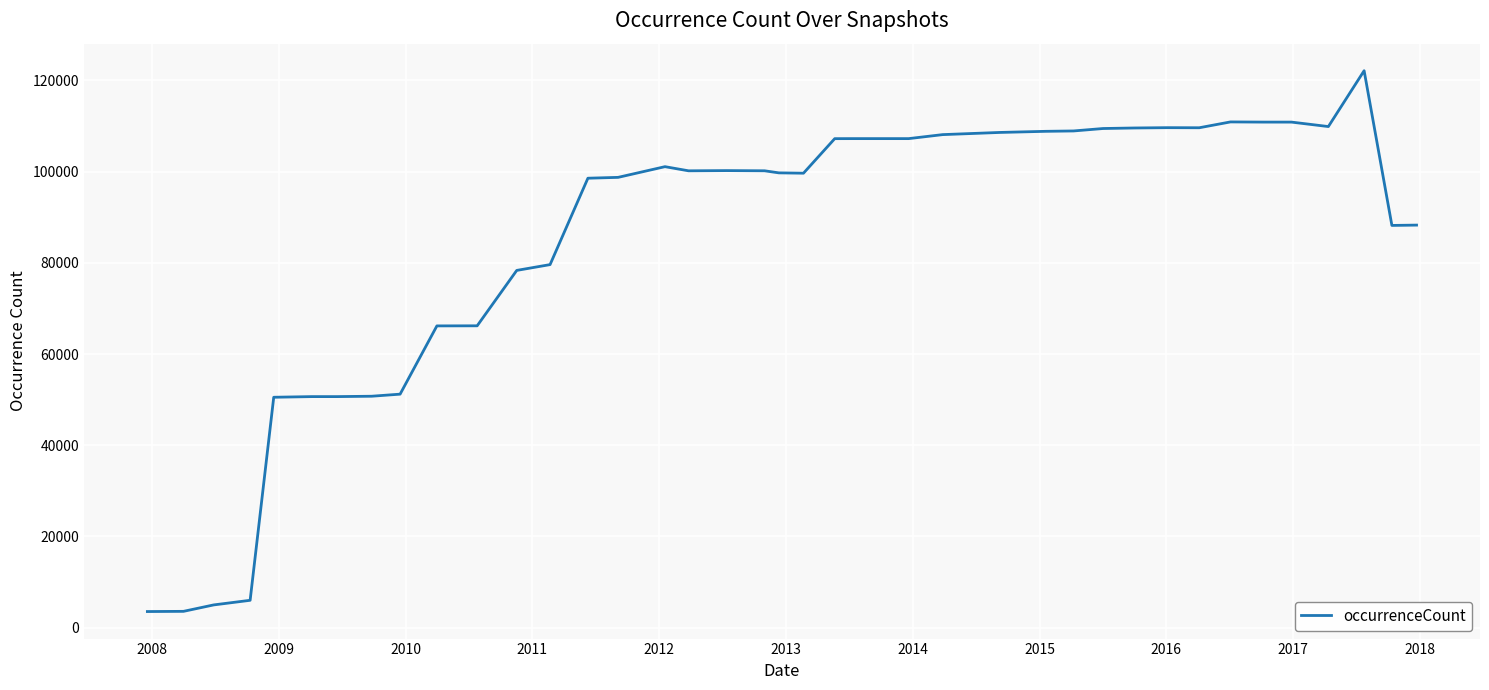

What is the greatest value displayed?

122147